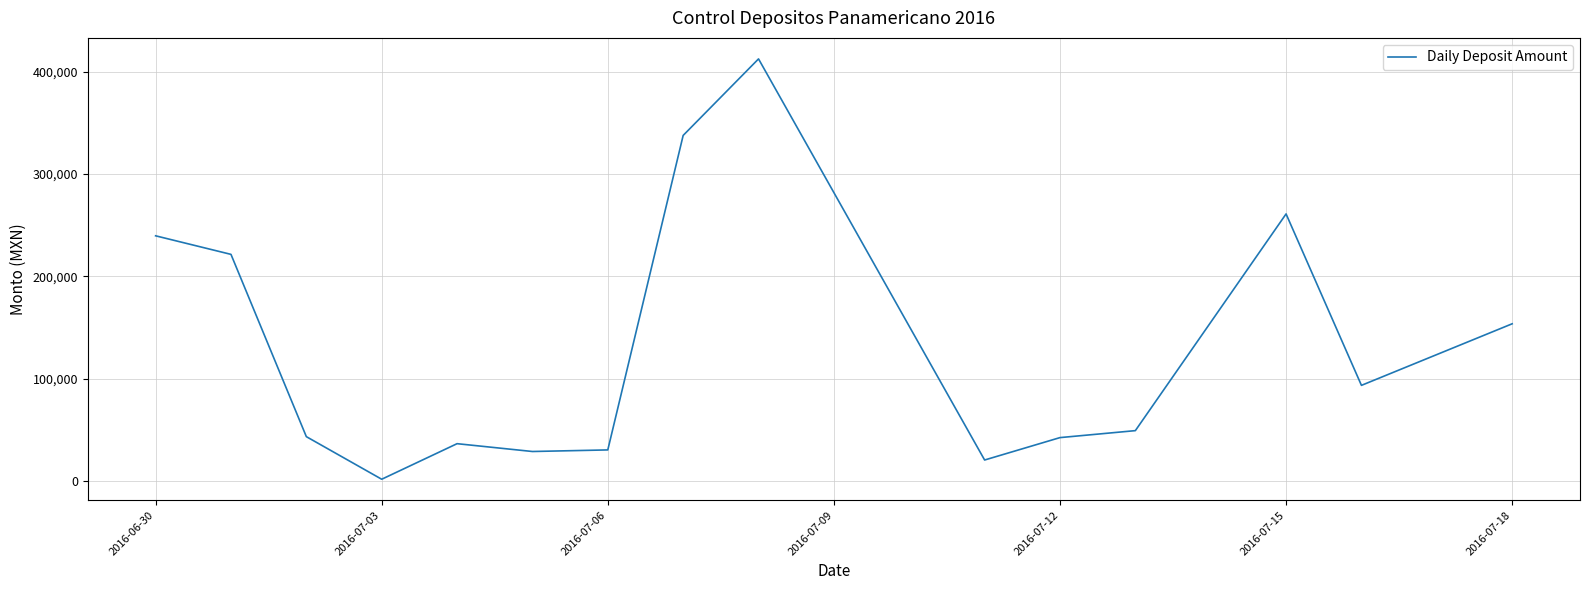

What is the difference between the maximum and minimum values?

410379.1